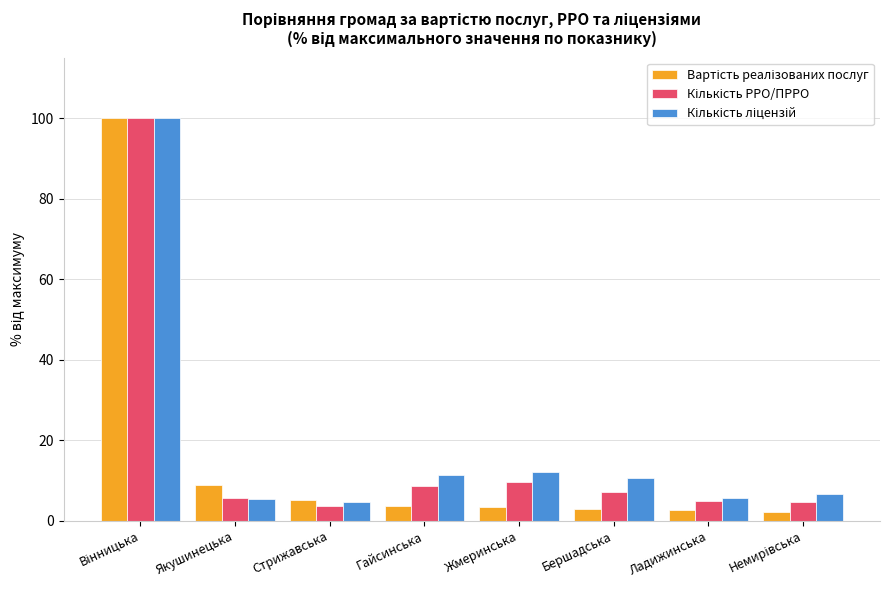

What is the difference between the highest and lowest values at Бершадська?

7.8